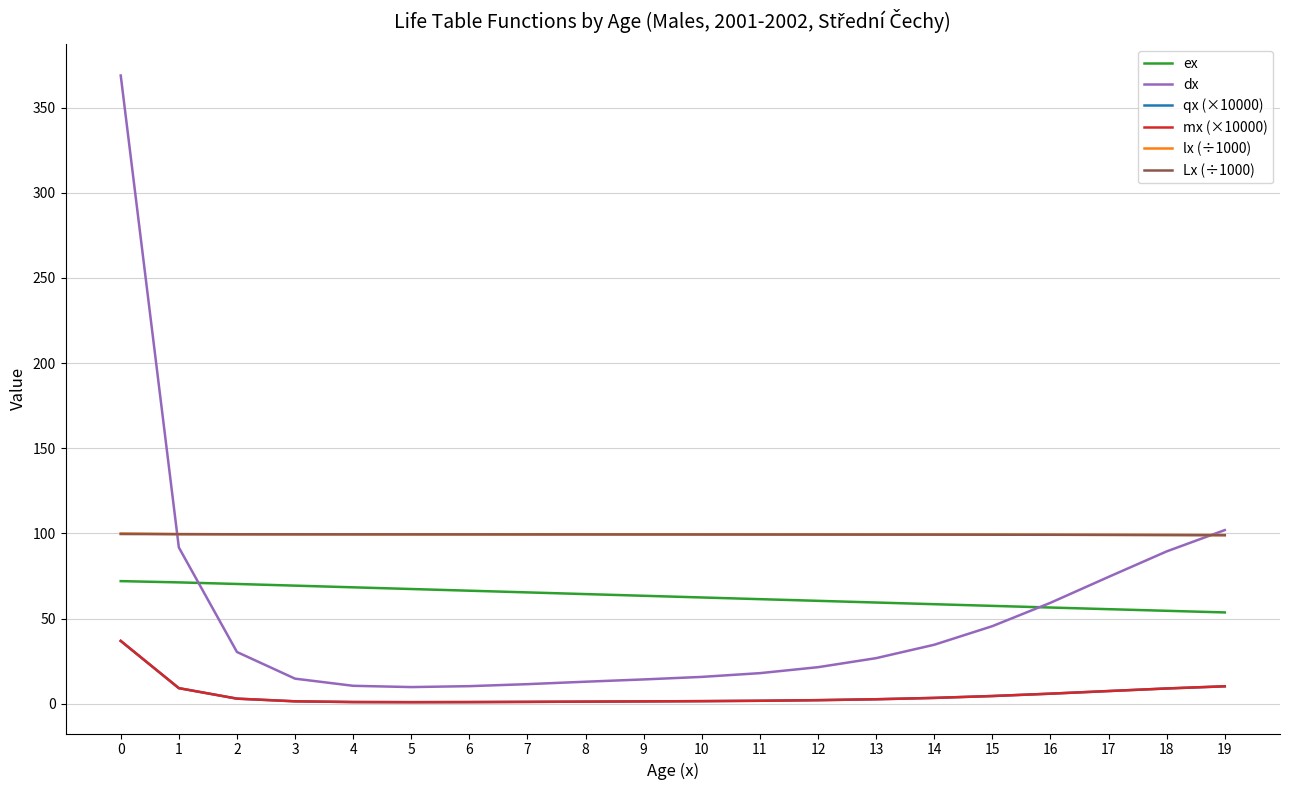

True or false: lx (÷1000) has a value of 99.6 at 1.

True